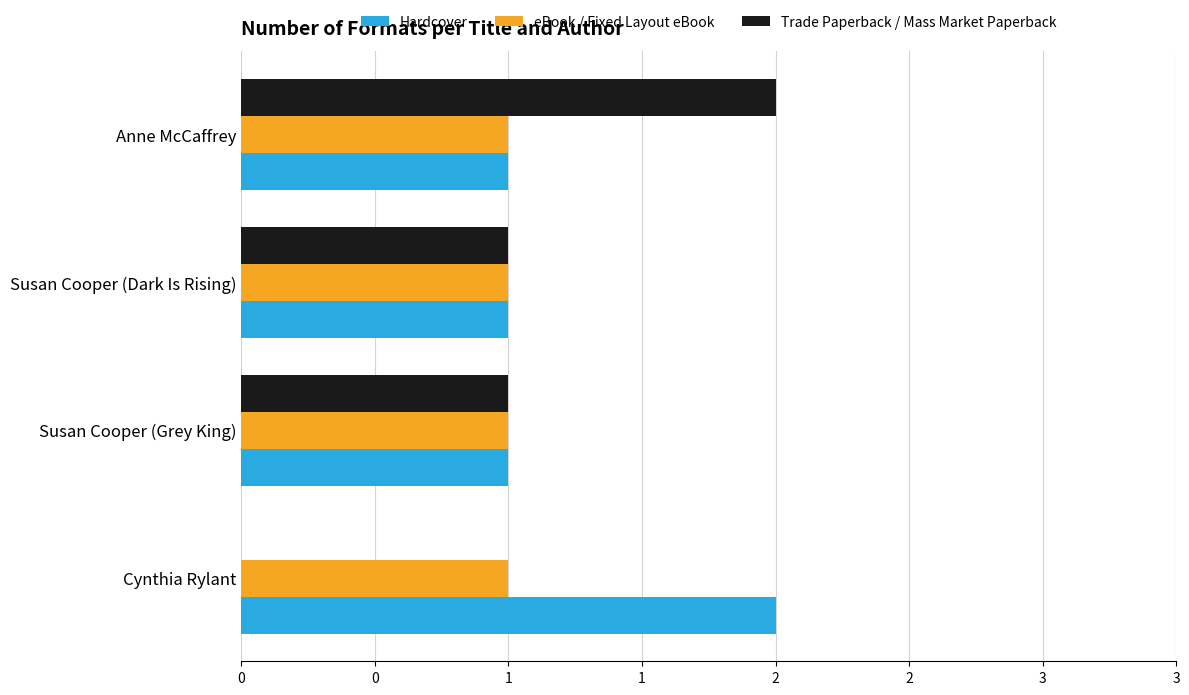

What are all the series names shown in the legend?

Hardcover, eBook / Fixed Layout eBook, Trade Paperback / Mass Market Paperback